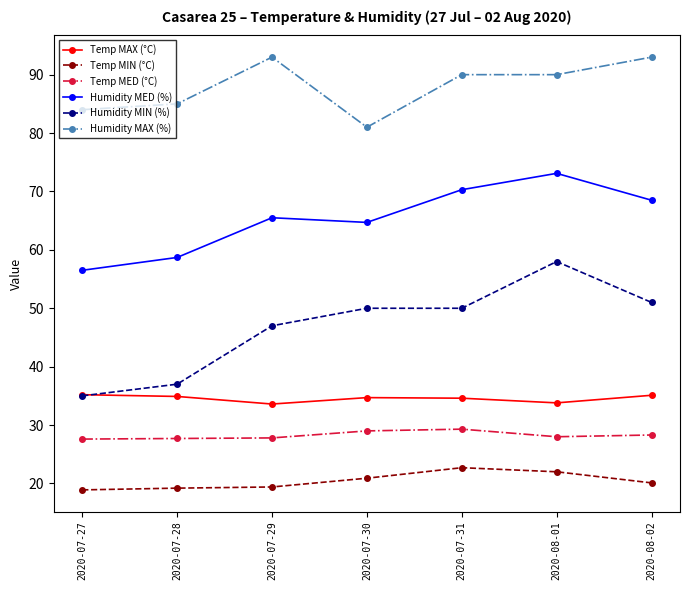

What is the lowest value of the Temp MIN (°C) series?

18.9